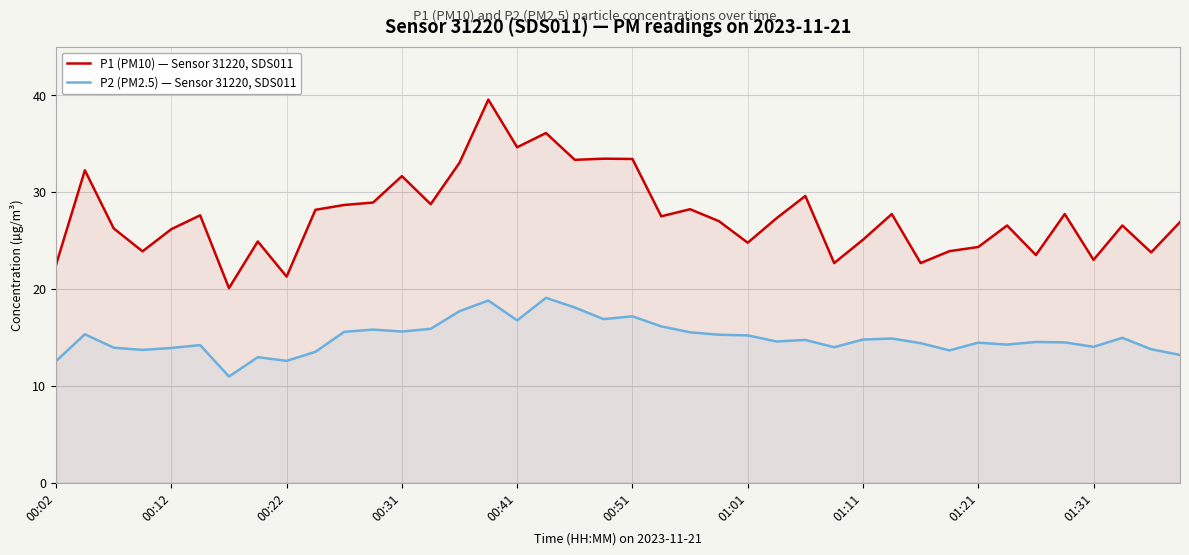

Which series has the largest total across all categories?

P1 (PM10) — Sensor 31220, SDS011